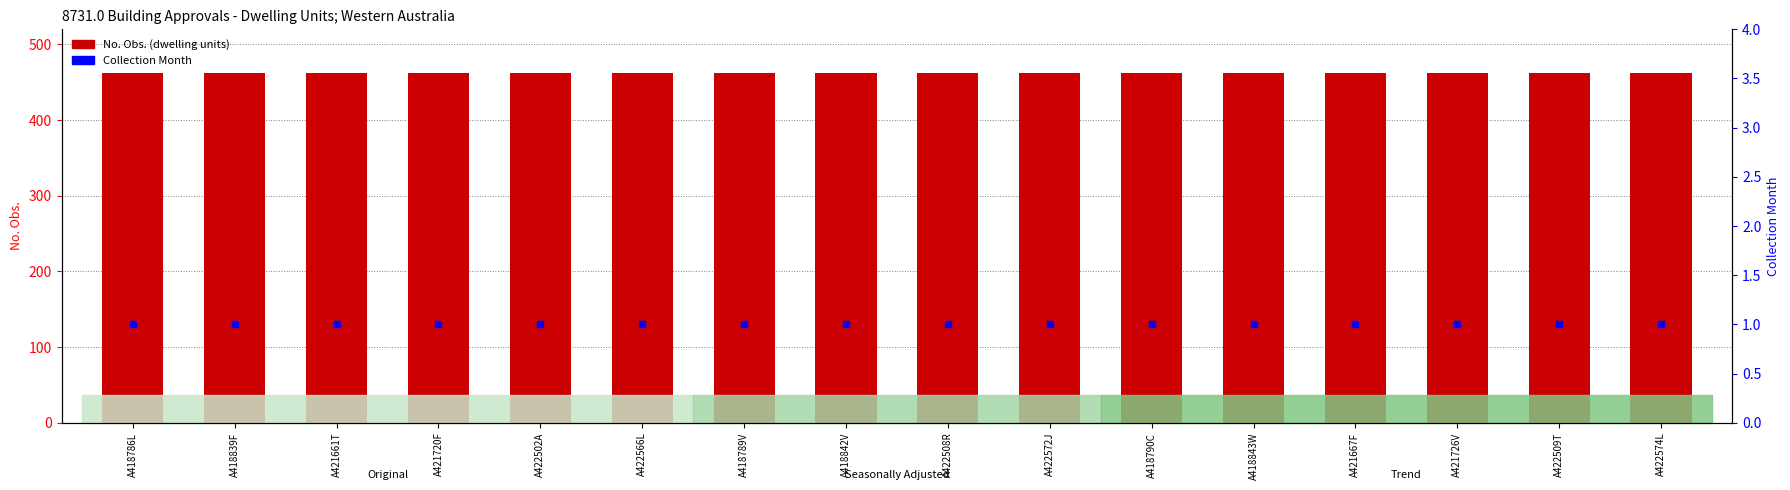

Which series reaches the minimum Y coordinate?

Collection Month